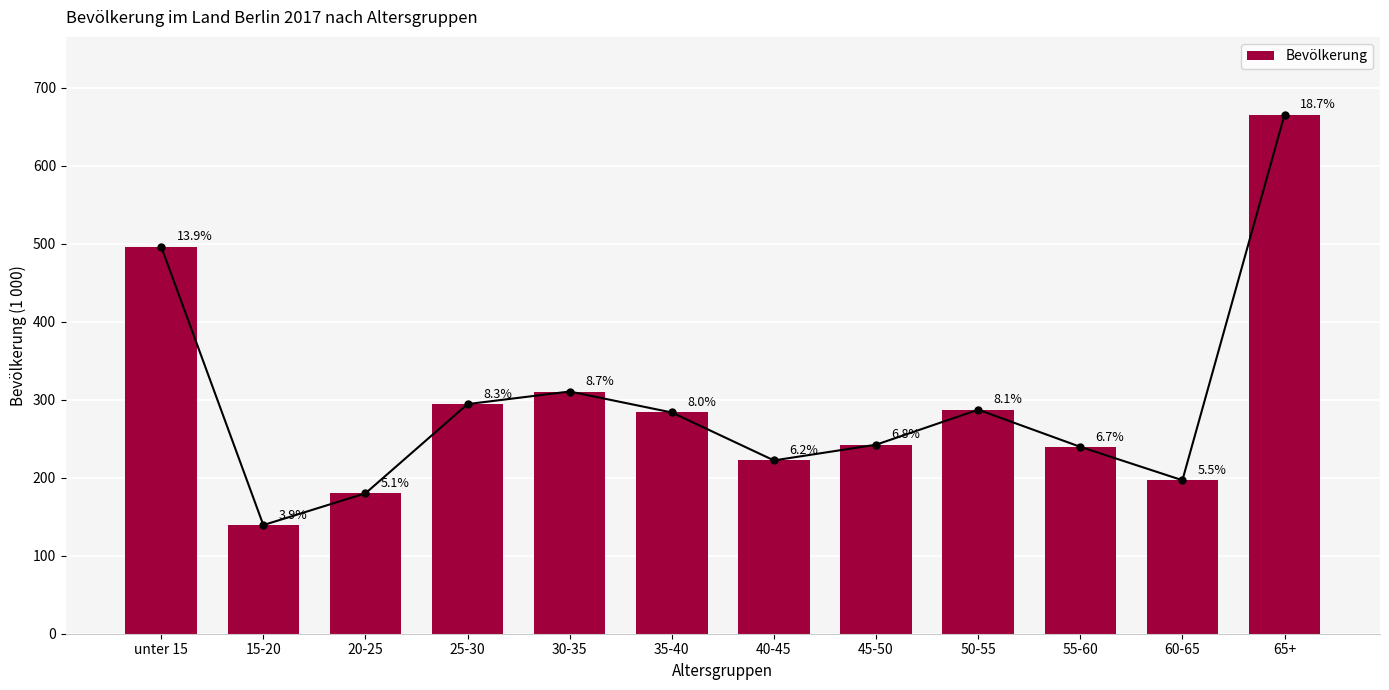

Which label corresponds to the largest value in the chart?

65+